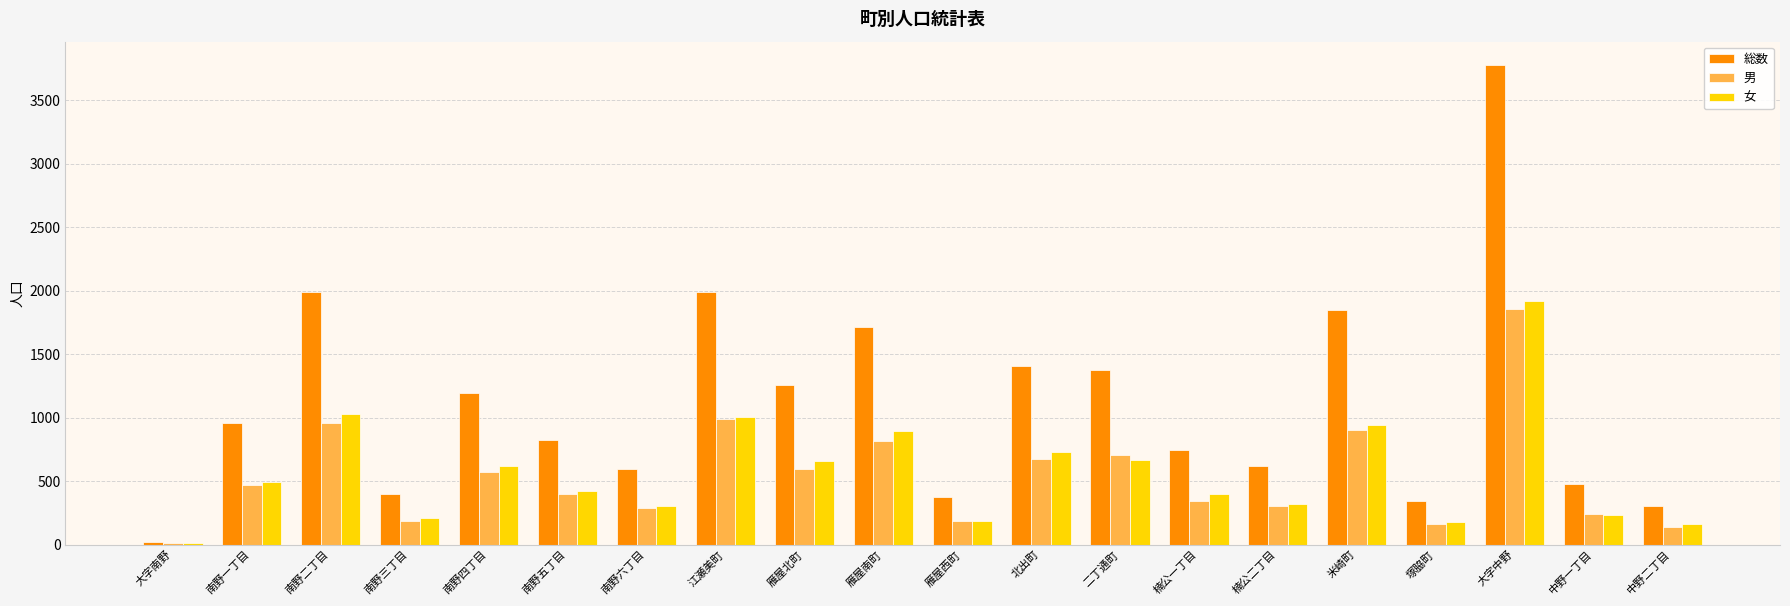

What is the sum of all 女 values?

11359